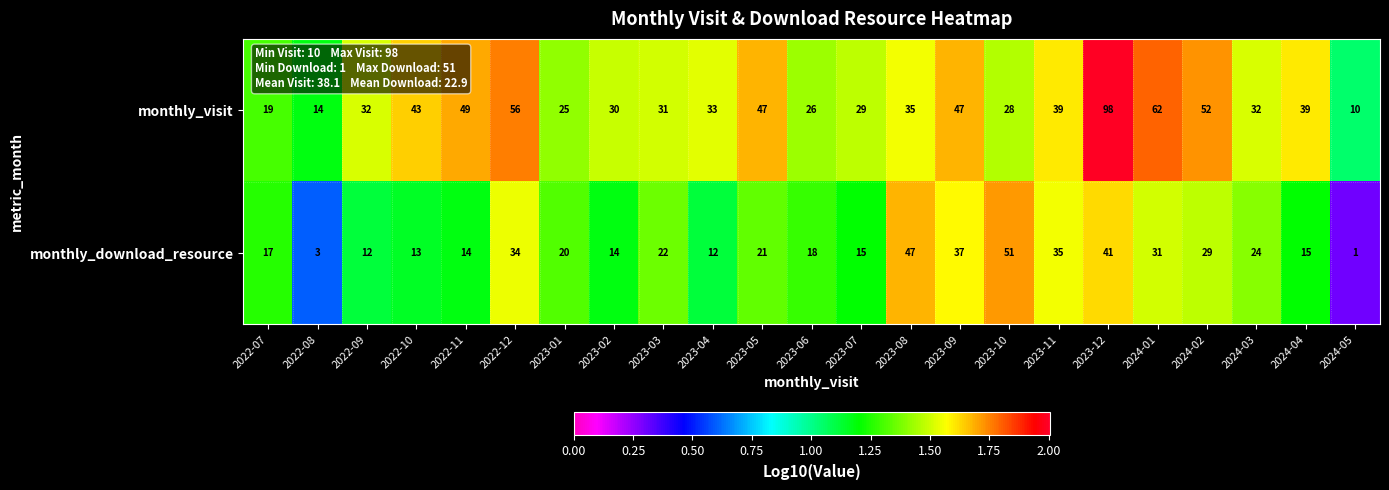

What is the approximate value of monthly_visit at 2023-01, to the nearest 5?

25